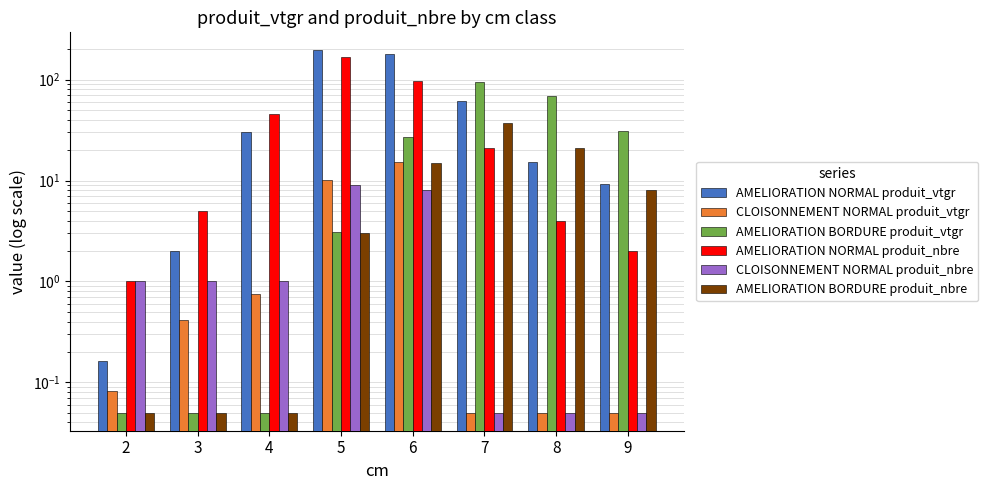

The value of AMELIORATION NORMAL produit_nbre at 2 is 0.6. True or false?

False